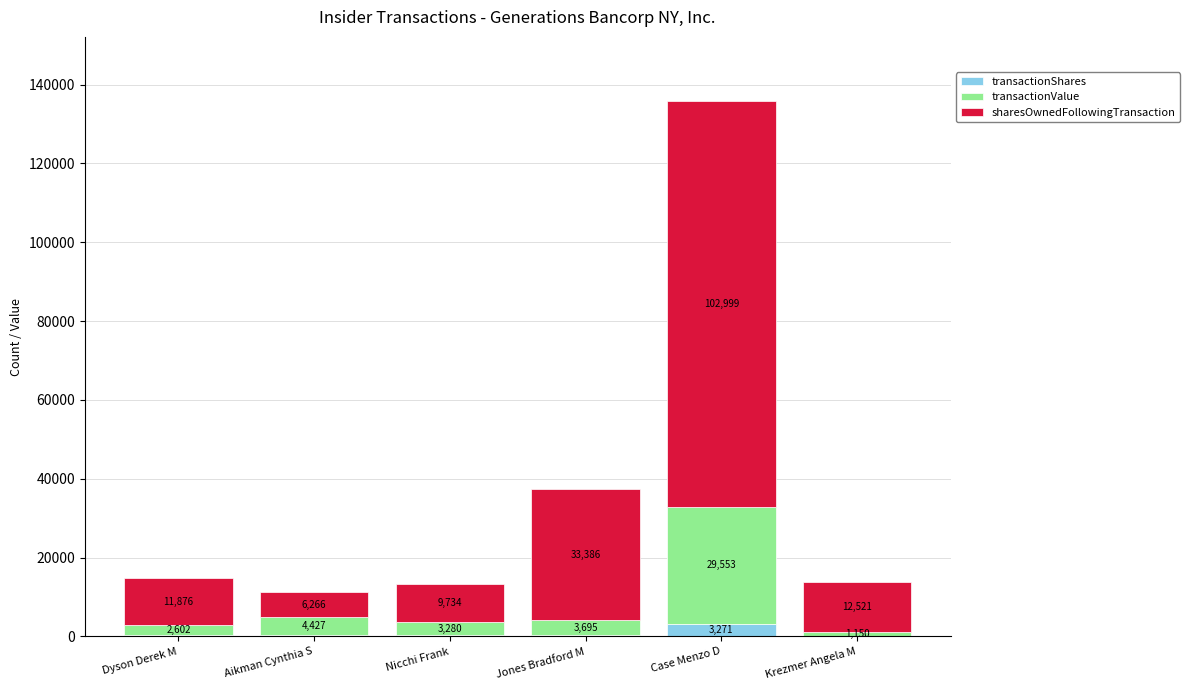

True or false: transactionShares has a value of 363 at Nicchi Frank.

True